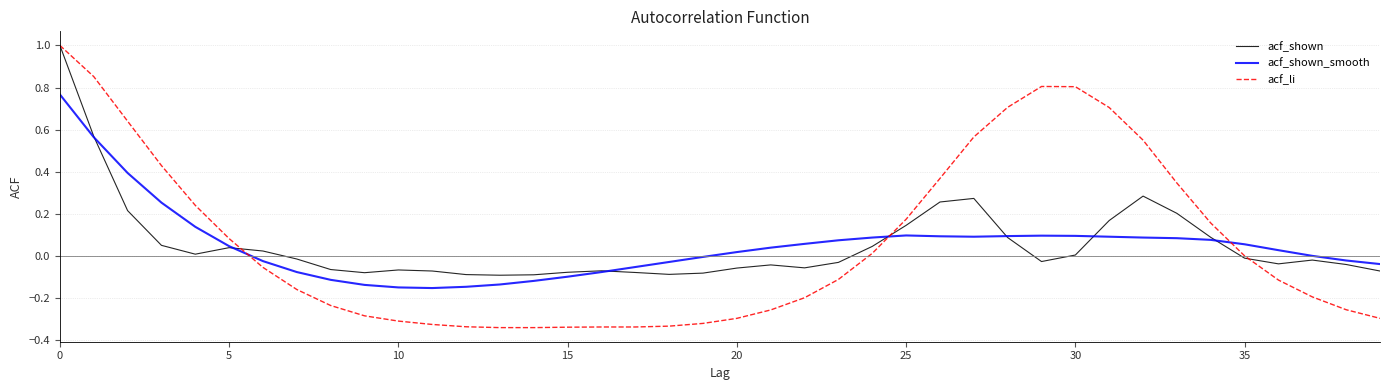

The acf_li series shows 1.4 at 0. True or false?

False